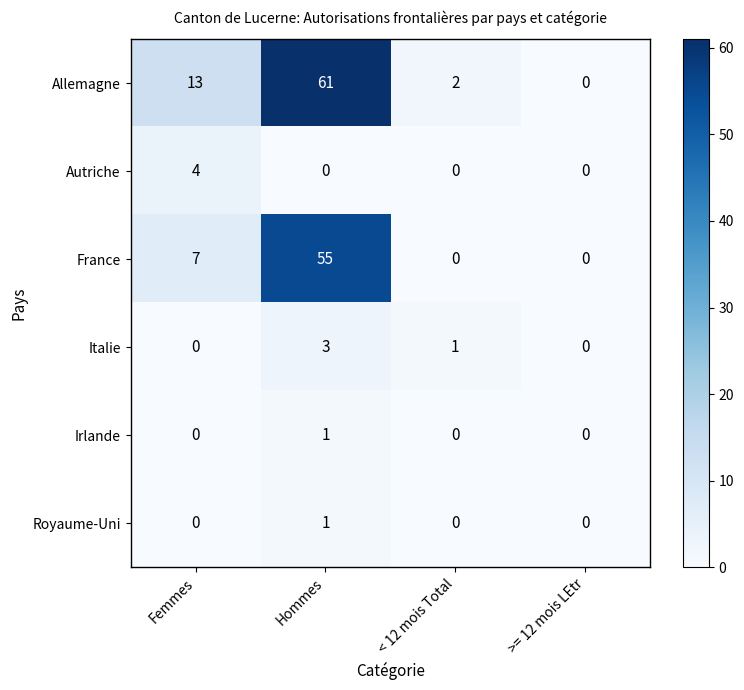

At which label does Italie first exceed 1?

Hommes